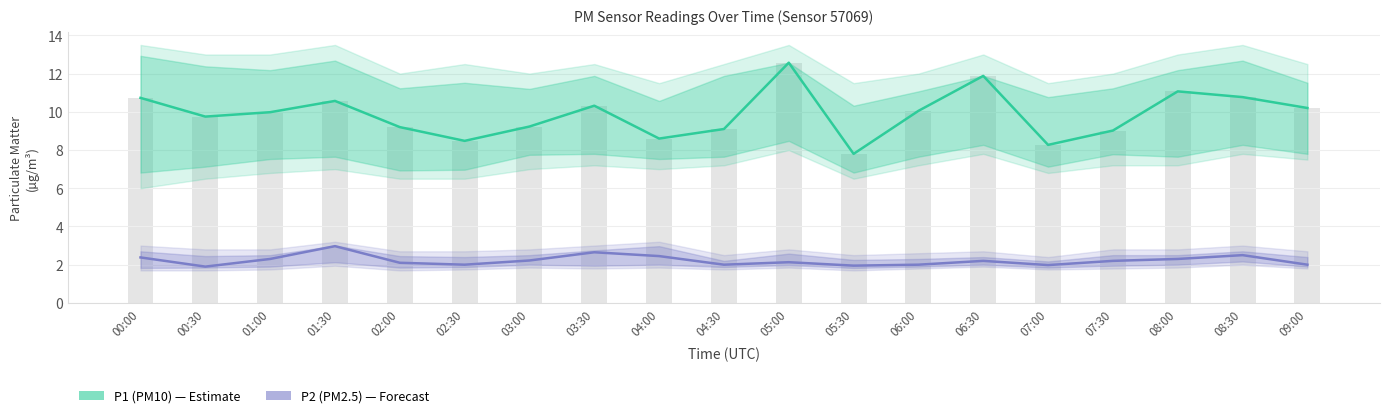

Reading left to right, transcribe all the data shown in this chart.

P1 (PM10): 00:00=10.7	00:30=9.8	01:00=10.0	01:30=10.6	02:00=9.2	02:30=8.5	03:00=9.2	03:30=10.3	04:00=8.6	04:30=9.1	05:00=12.6	05:30=7.8	06:00=10.1	06:30=11.9	07:00=8.3	07:30=9.0	08:00=11.1	08:30=10.8	09:00=10.2
P2 (PM2.5): 00:00=2.4	00:30=1.9	01:00=2.3	01:30=3.0	02:00=2.1	02:30=2.0	03:00=2.2	03:30=2.6	04:00=2.5	04:30=2.0	05:00=2.1	05:30=1.9	06:00=2.0	06:30=2.2	07:00=2.0	07:30=2.2	08:00=2.3	08:30=2.5	09:00=2.0